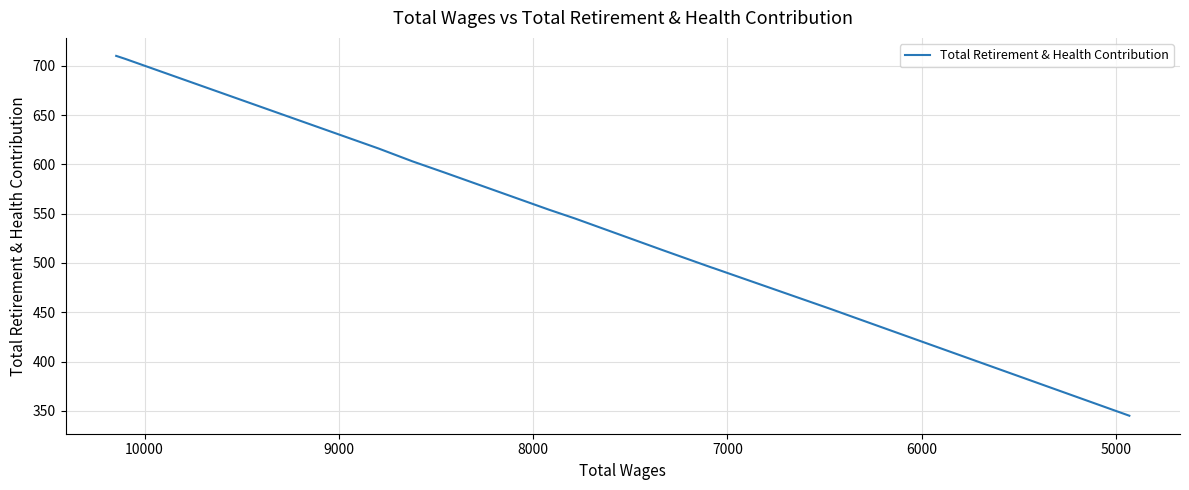

What is the label of the 8th point from the right?

10000